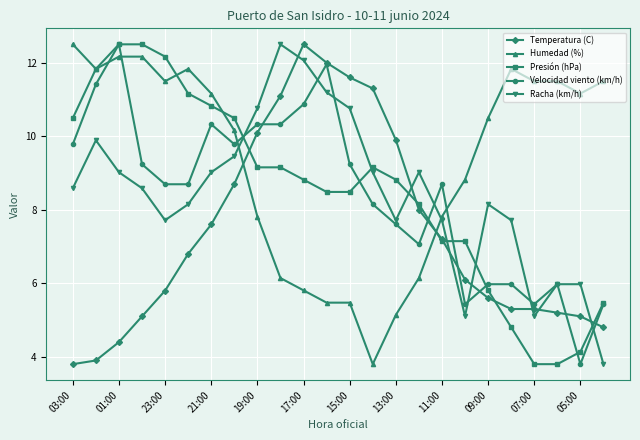

How many values in the Velocidad viento (km/h) series are below 8?

9